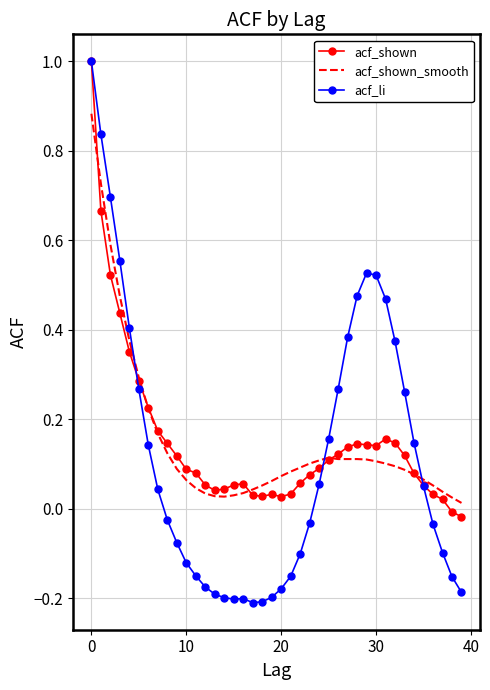

What is the maximum value shown in the chart?

1.0